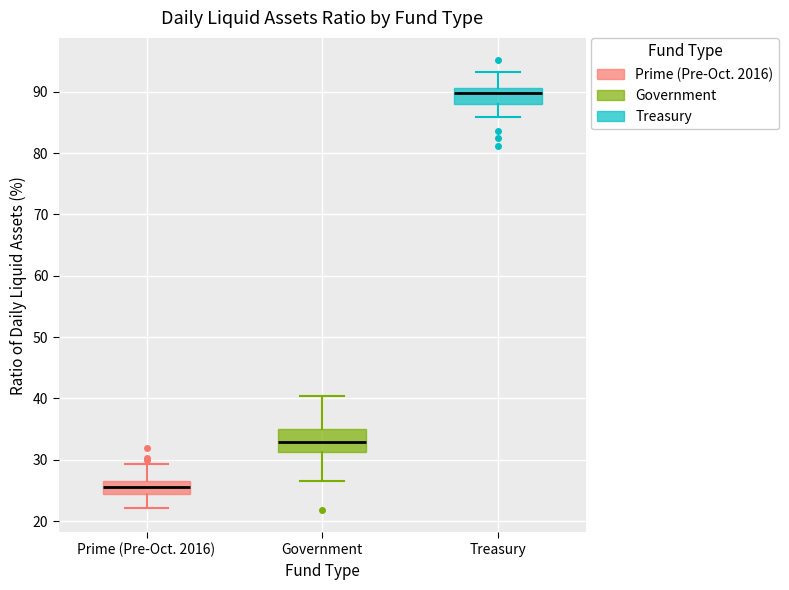

Where does the upper whisker of the box for Prime (Pre-Oct. 2016) end on the y-axis? The values are not printed on the chart, so give them approximately, as read against the axis.

29